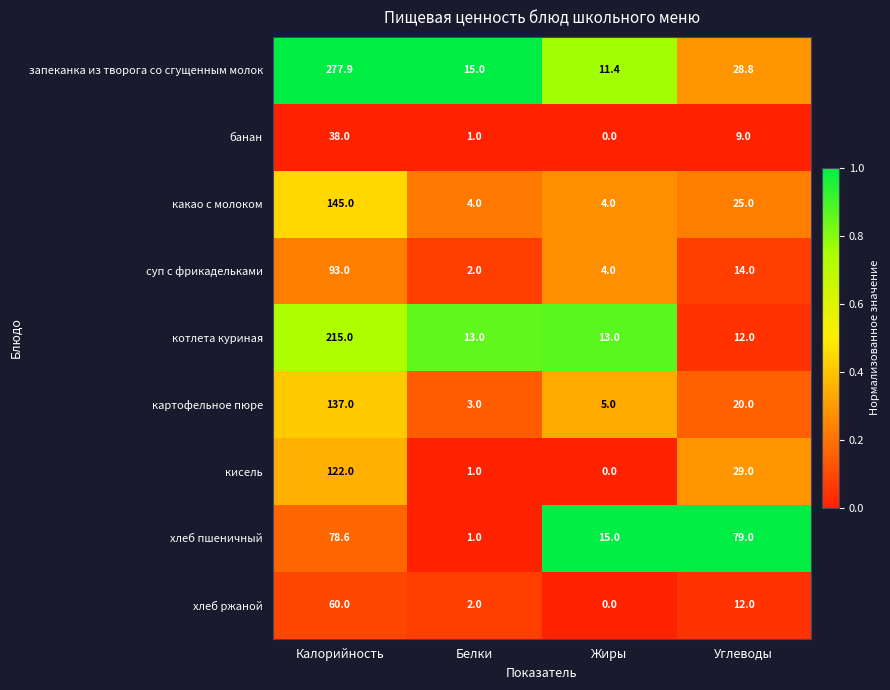

At which category is the sum across all series the highest?

Калорийность